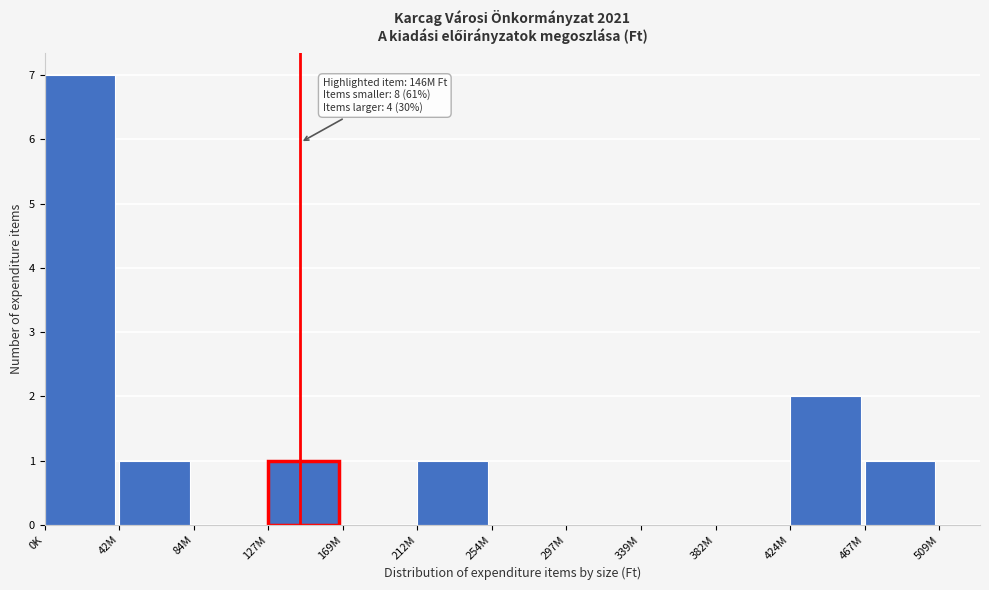

Reading right to left, extract all data points from this chart.

467M=1	424M=2	382M=0	339M=0	297M=0	254M=0	212M=1	169M=0	127M=1	84M=0	42M=1	0K=7